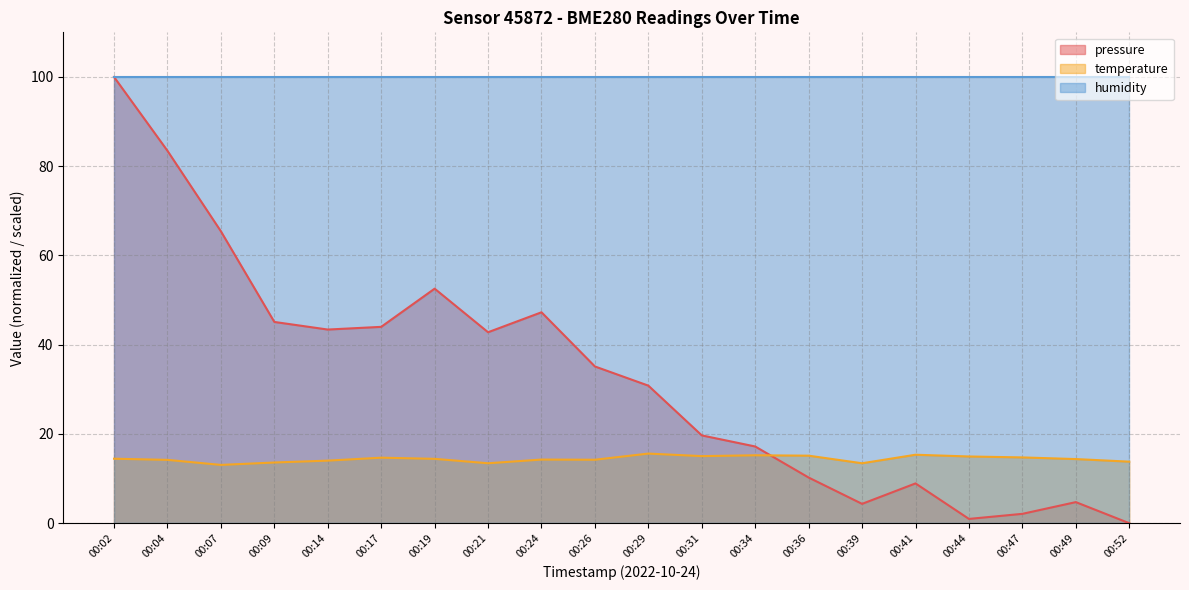

What is the value of the pressure point at the 15th from the left?

4.3